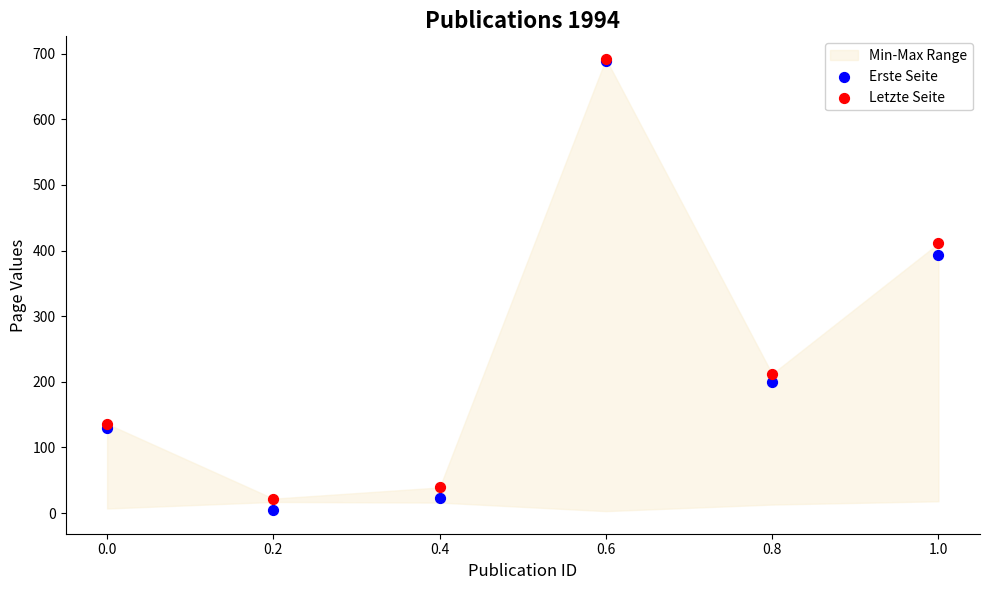

In the Letzte Seite series, what Y value is closest to 357?

411